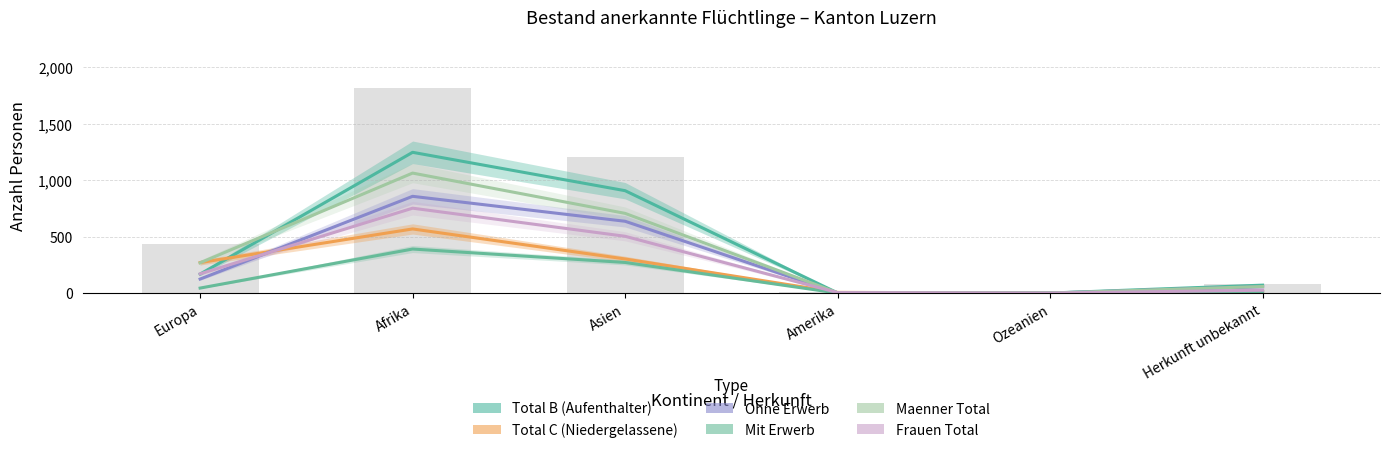

What is the average value of the Total B (Aufenthalter) series?

399